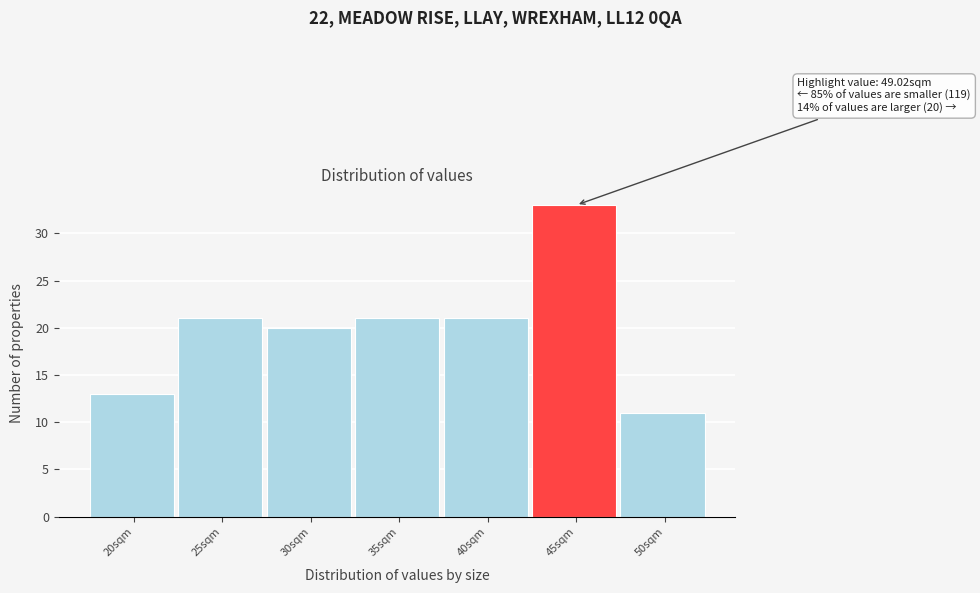

Reading left to right, transcribe all the data shown in this chart.

20sqm=13	25sqm=21	30sqm=20	35sqm=21	40sqm=21	45sqm=33	50sqm=11